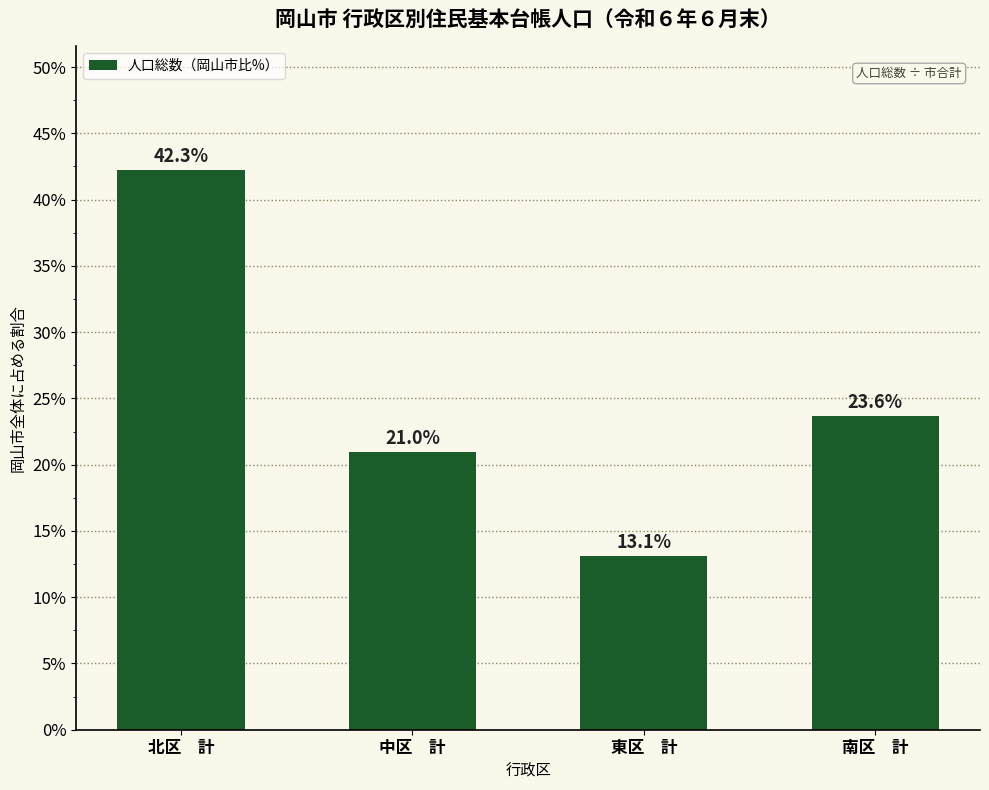

Reading left to right, list all the values displayed in this chart.

北区　計=42.3	中区　計=21.0	東区　計=13.1	南区　計=23.6